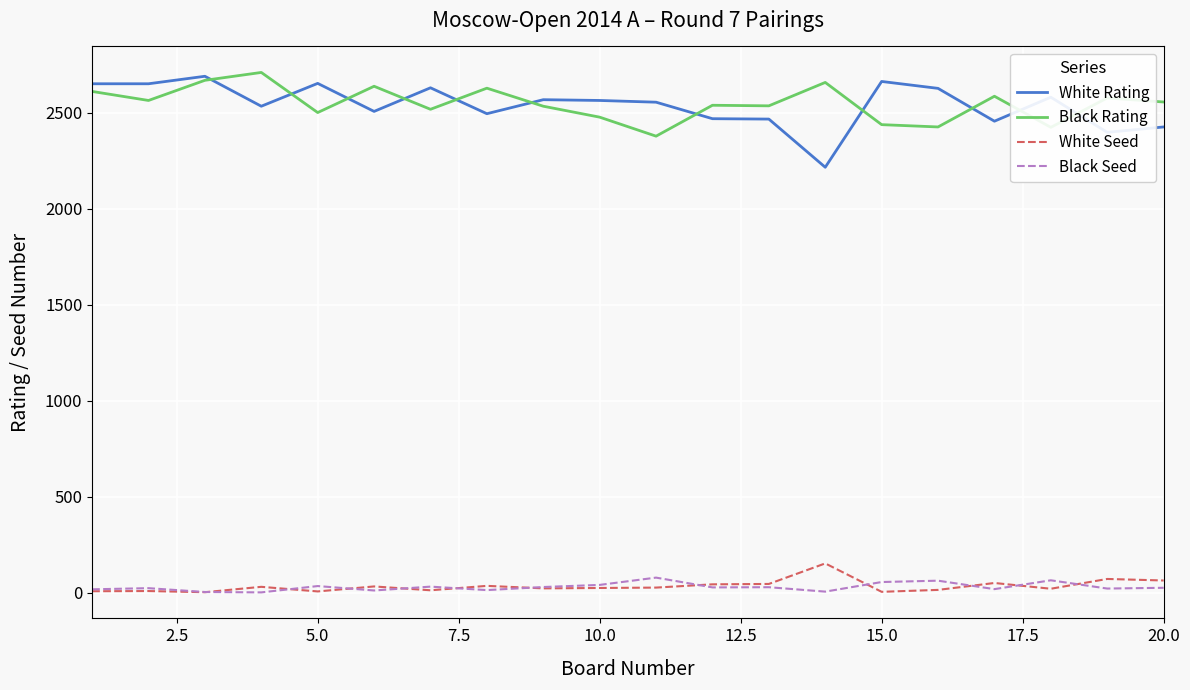

What is the highest value of the White Seed series?

152